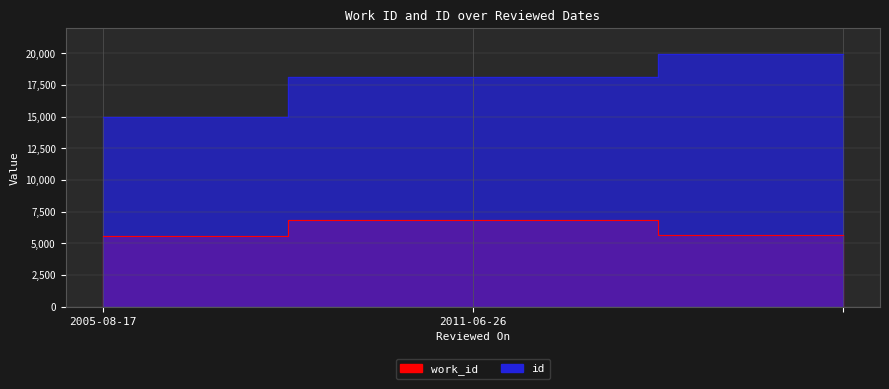

True or false: id has a value of 34878 at .

False